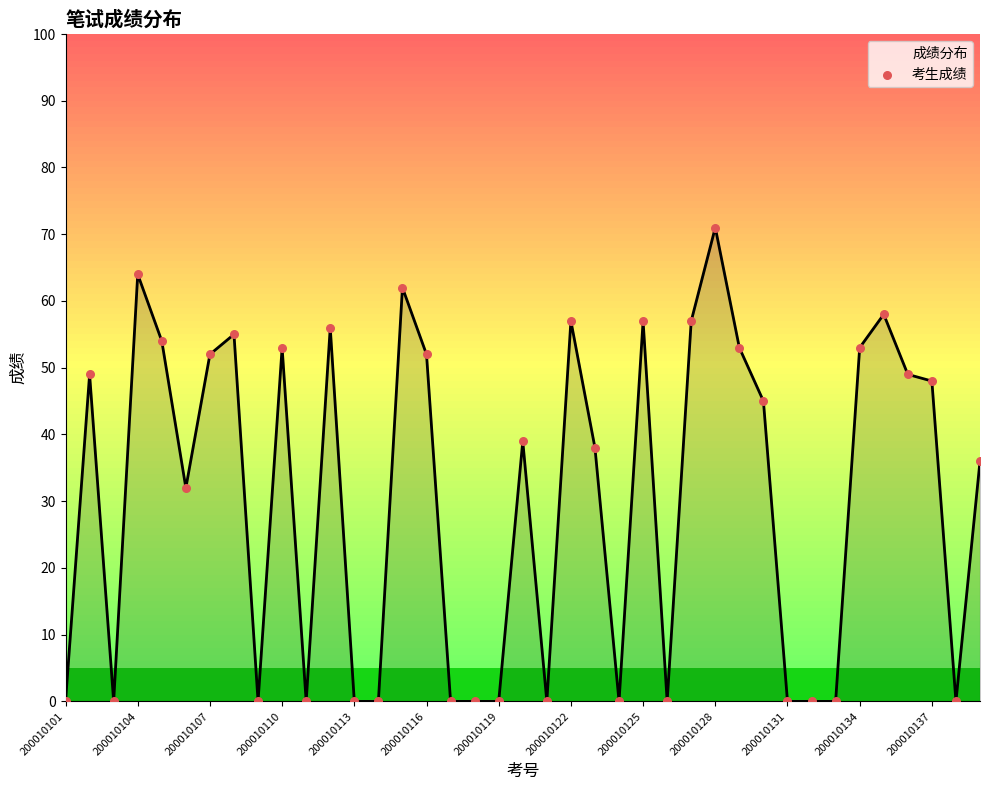

What is the difference between the maximum and minimum values?

71